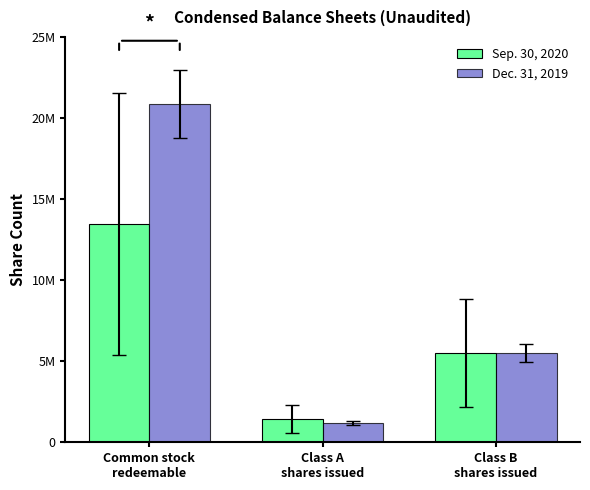

What are all the series names shown in the legend?

Sep. 30, 2020, Dec. 31, 2019